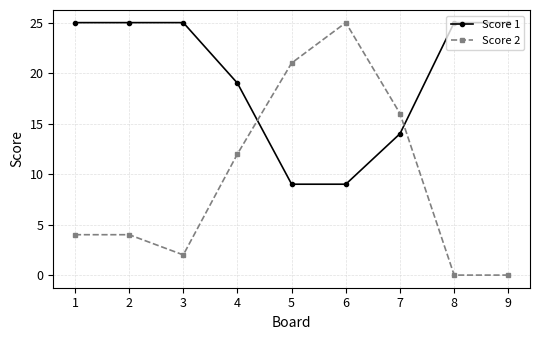

True or false: Score 2 and Score 1 intersect in this chart.

True